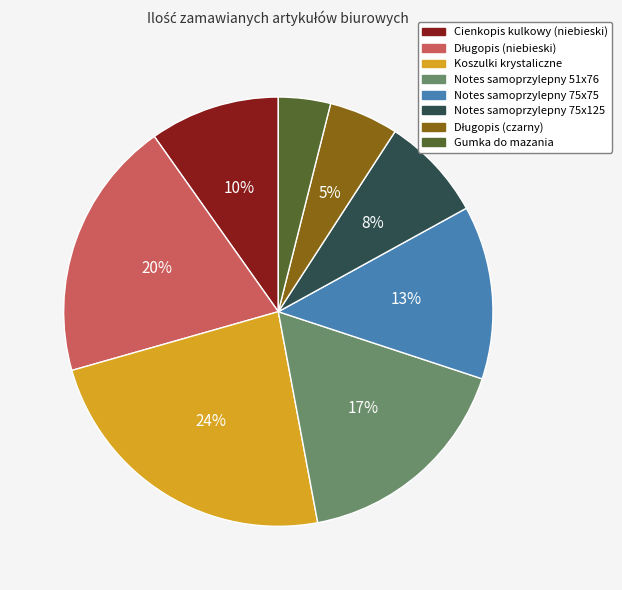

Is there a majority slice in this chart?

No